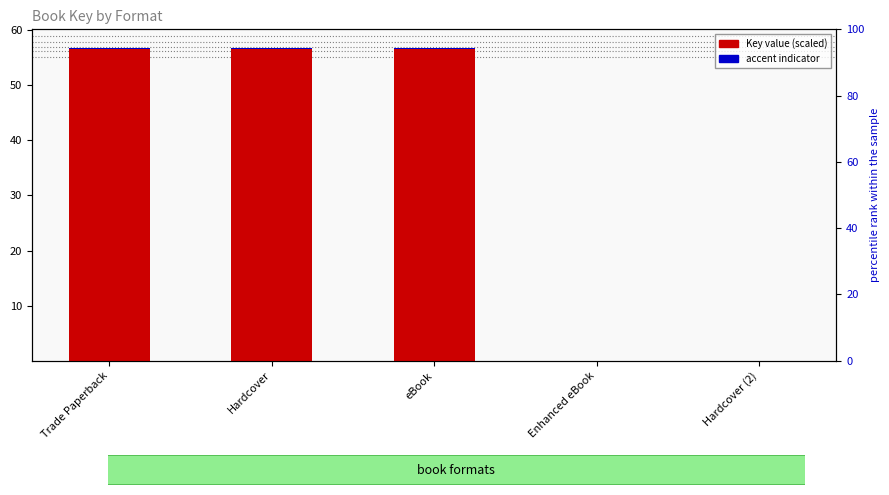

Is the value of accent indicator at Enhanced eBook greater than the value of Key value (scaled) at Hardcover?

No